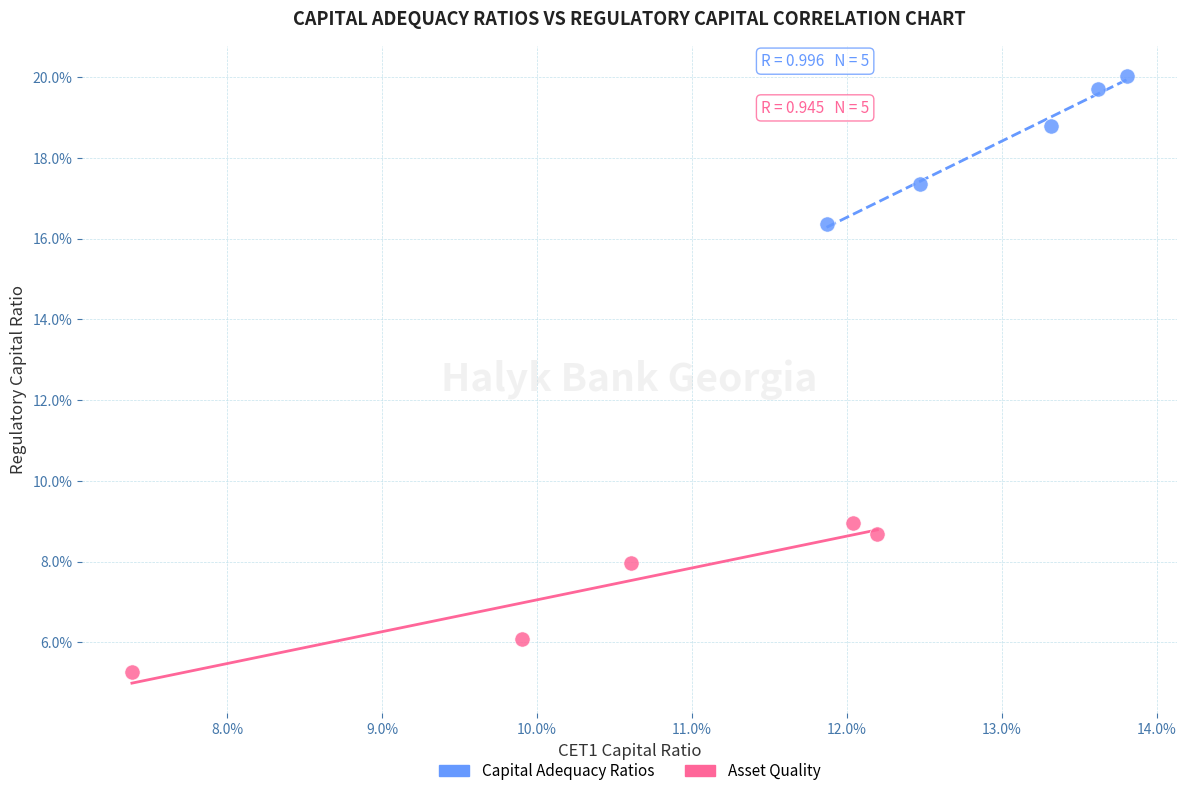

Which series has the largest Y range (max minus min)?

Asset Quality